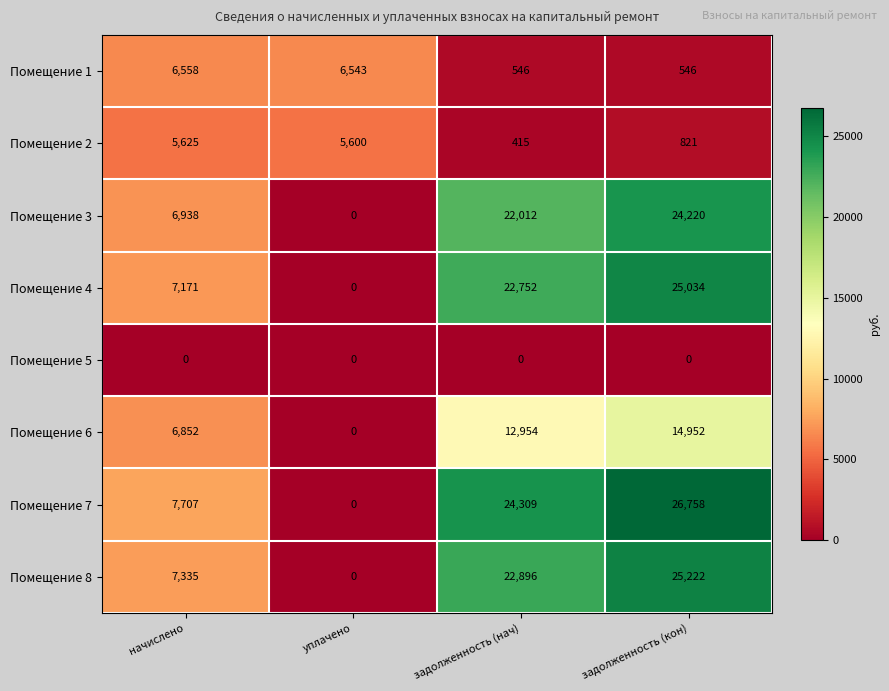

What is the difference between the second highest and second lowest values in the Помещение 4 series?

15581